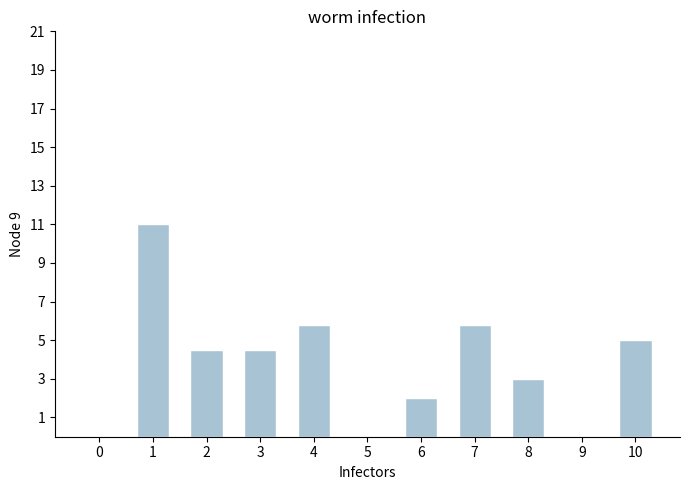

What is the sum of all values?

41.6